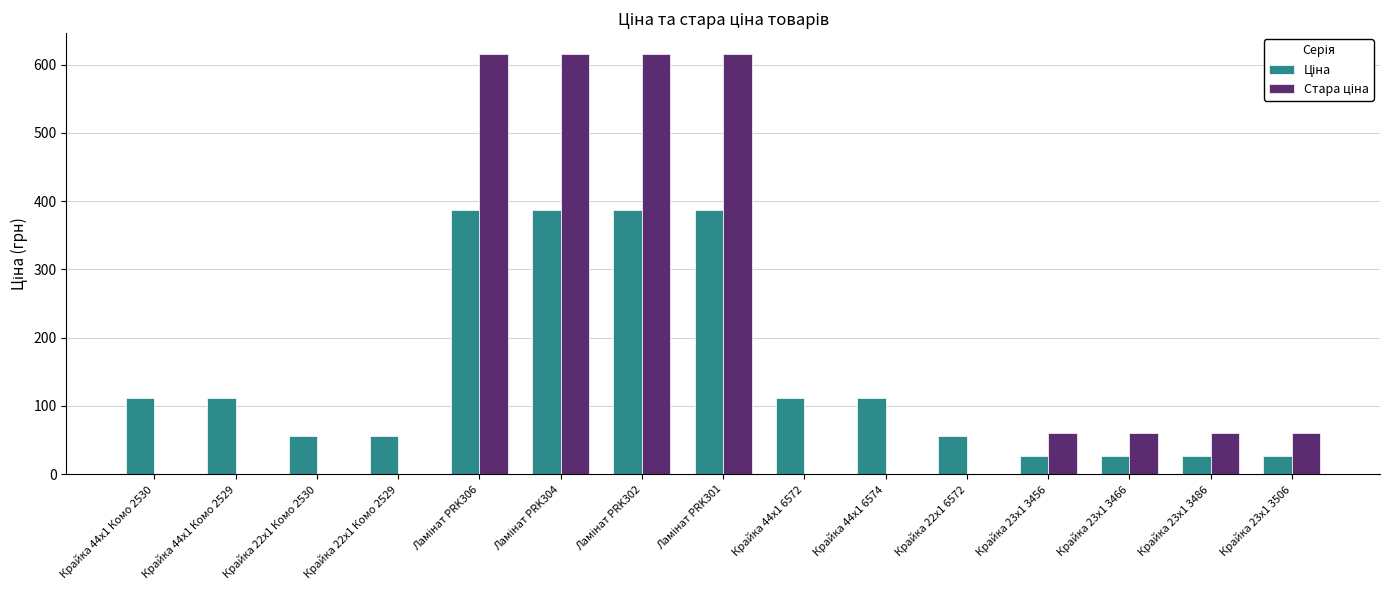

What is the maximum value shown in the chart?

615.1